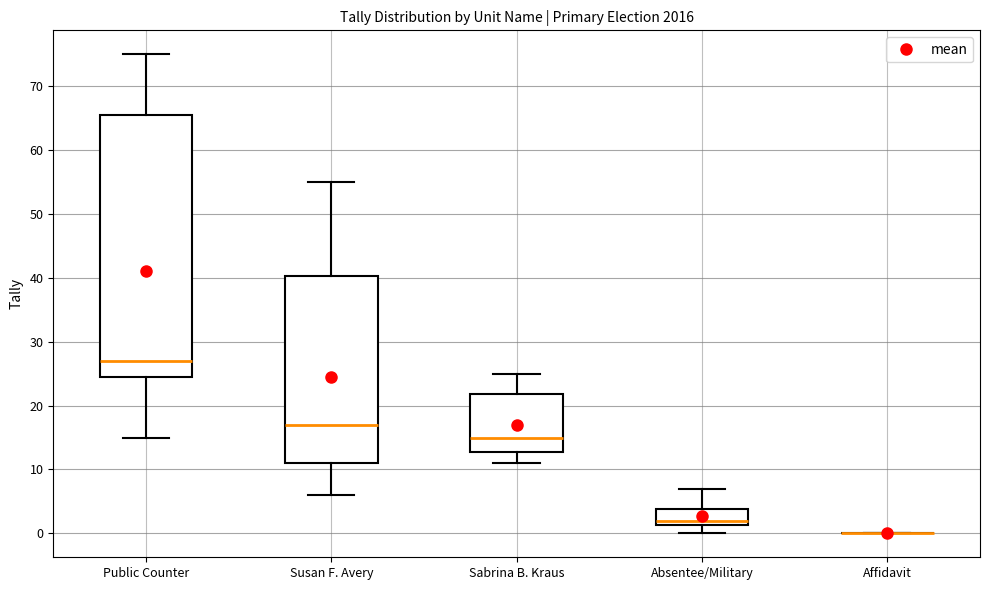

Reading left to right, read every box against the y-axis: the position of its median line, the range the box covers, and the ends of its whiskers. The values are not printed on the chart, so give them approximately, as read against the axis.

Public Counter: median 27, box 25 to 66, whiskers 15 to 75
Susan F. Avery: median 17, box 11 to 40, whiskers 6 to 55
Sabrina B. Kraus: median 15, box 13 to 22, whiskers 11 to 25
Absentee/Military: median 2, box 1 to 4, whiskers 0 to 7
Affidavit: box collapsed to a line at 0, whiskers 0 to 0